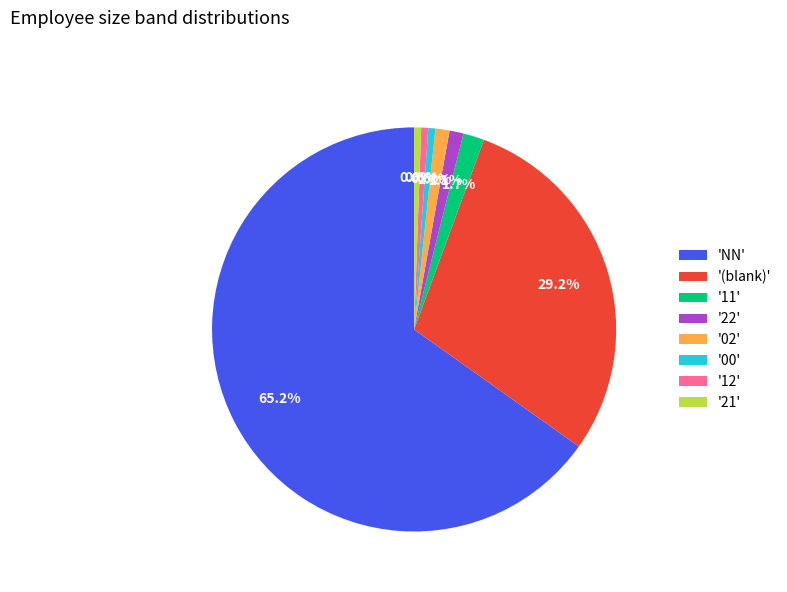

Is the sum of '11' and '00' greater than half?

No